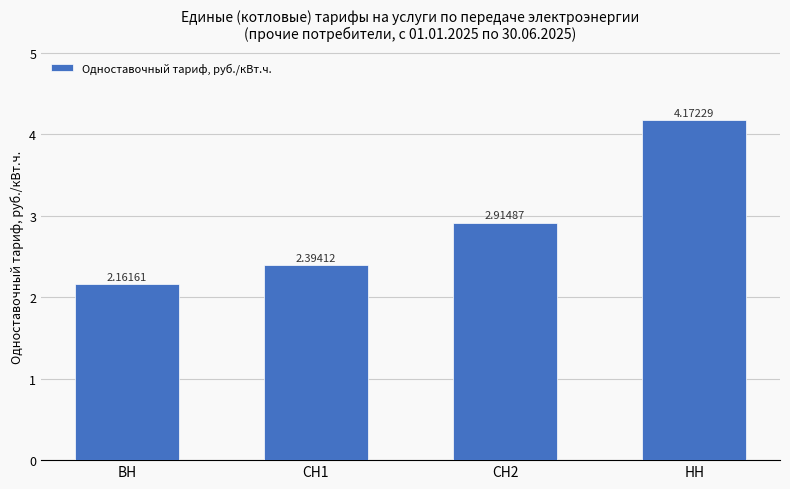

Which label corresponds to the largest value in the chart?

НН